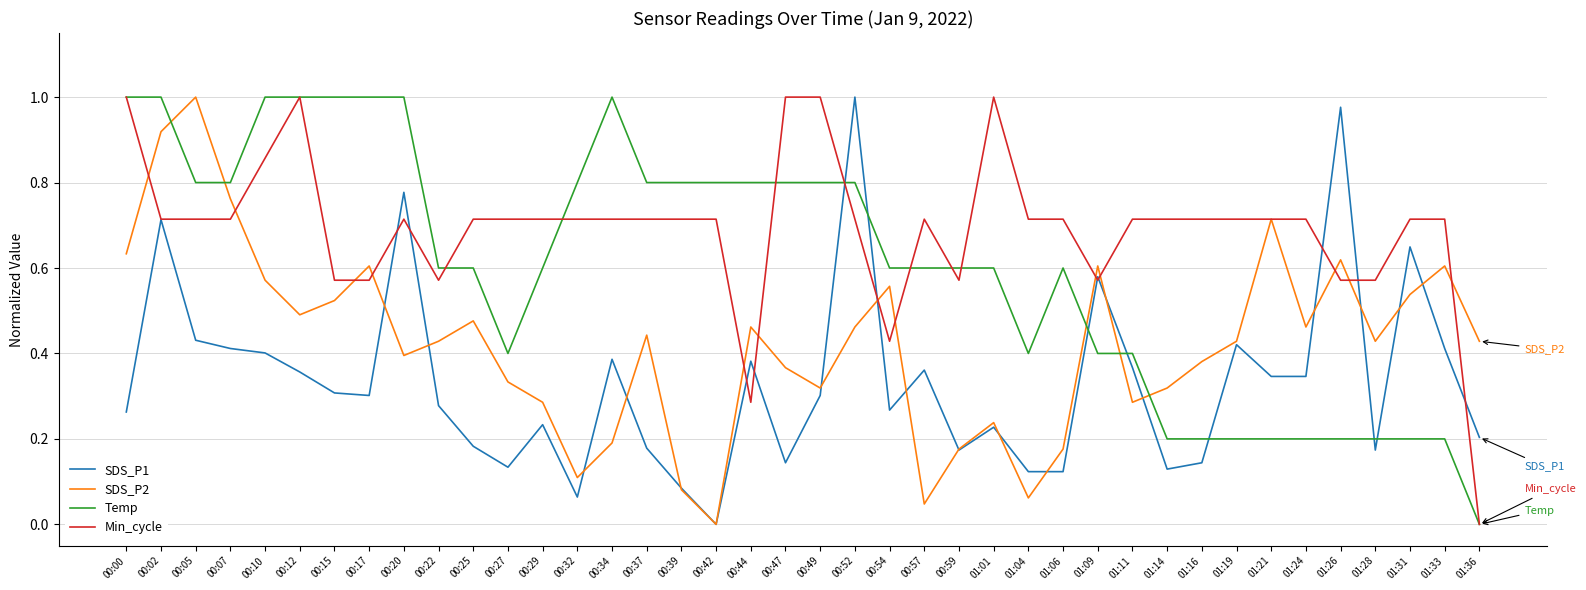

Rank the series at 00:32 from lowest to highest value.

SDS_P1, SDS_P2, Min_cycle, Temp